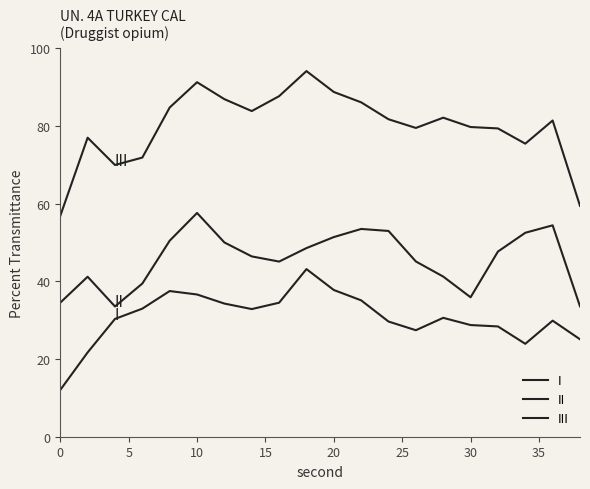

True or false: II and III intersect in this chart.

False